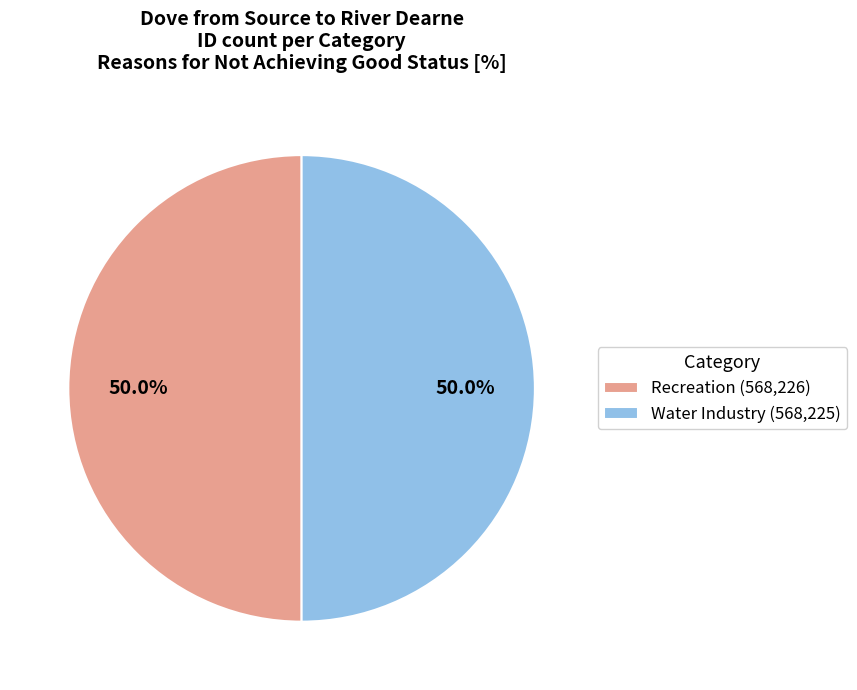

True or false: Water Industry accounts for 50% of the total.

True